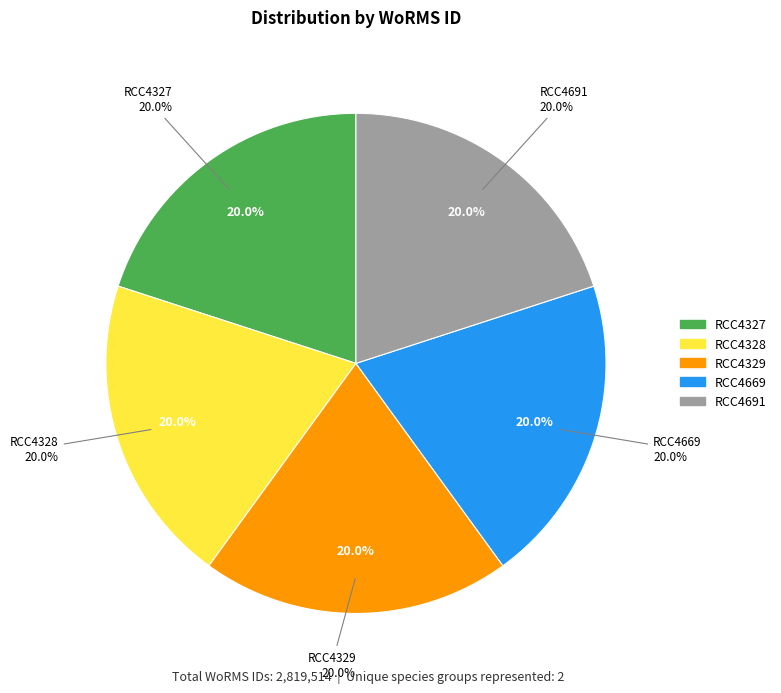

What is the largest slice in the pie chart?

RCC4669